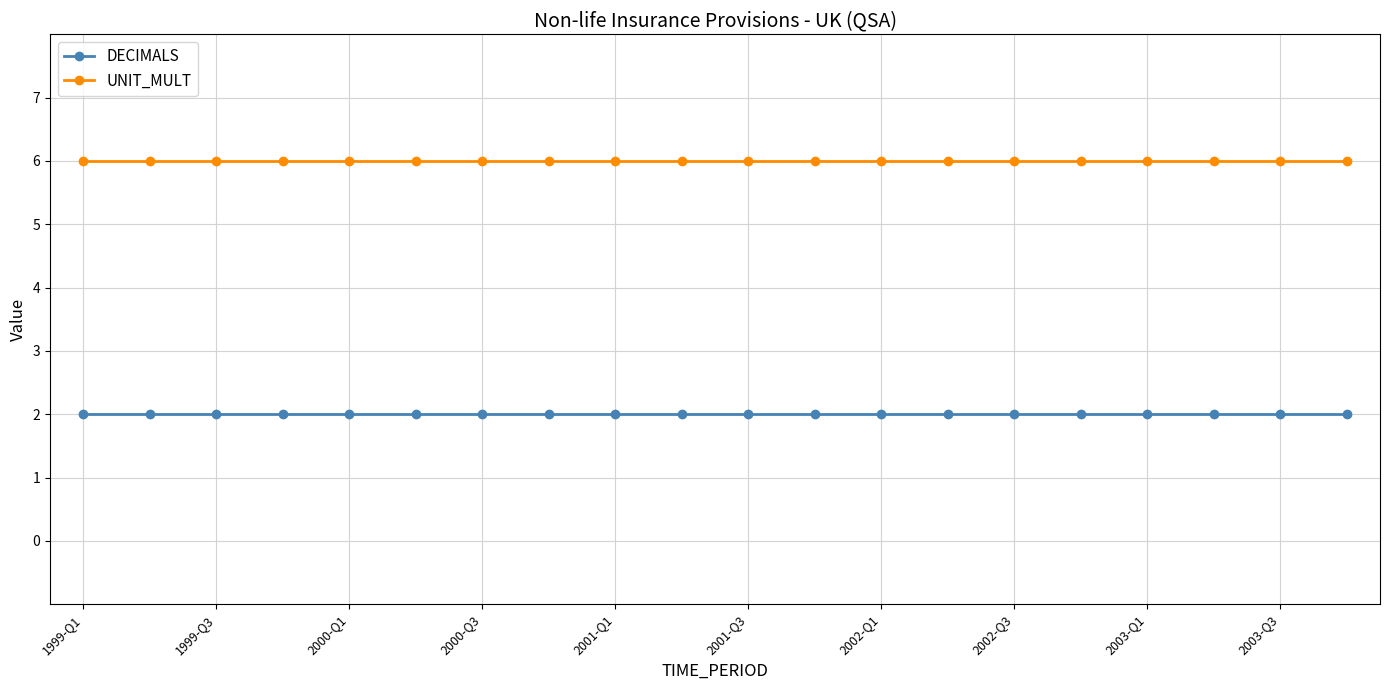

What is the value of the DECIMALS point at the 11th from the left?

2